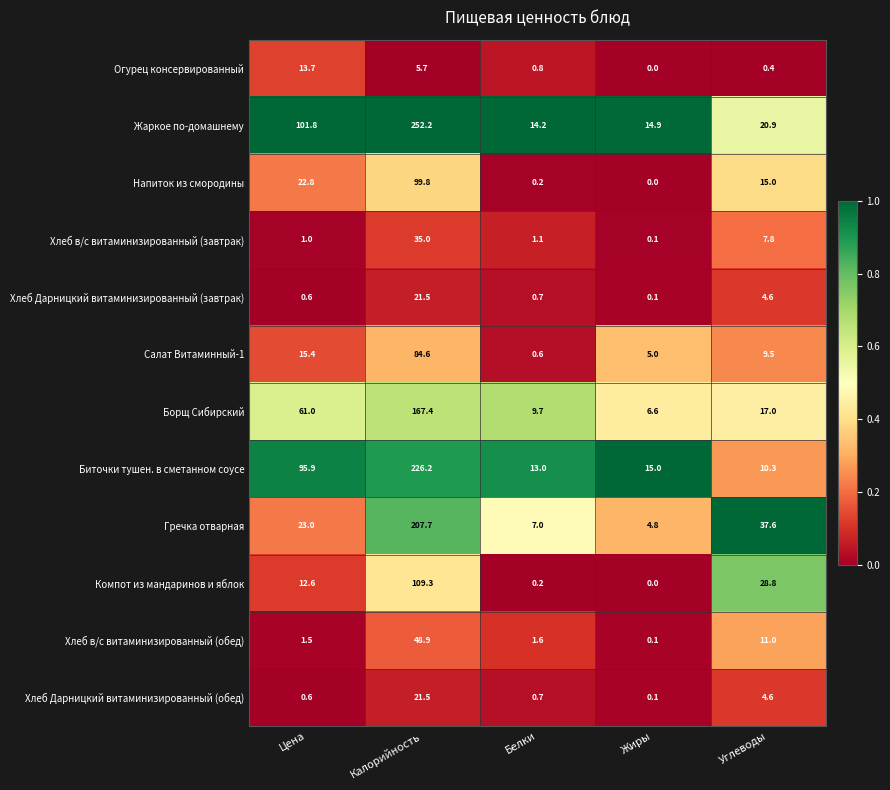

At how many categories does at least one series exceed 0?

5